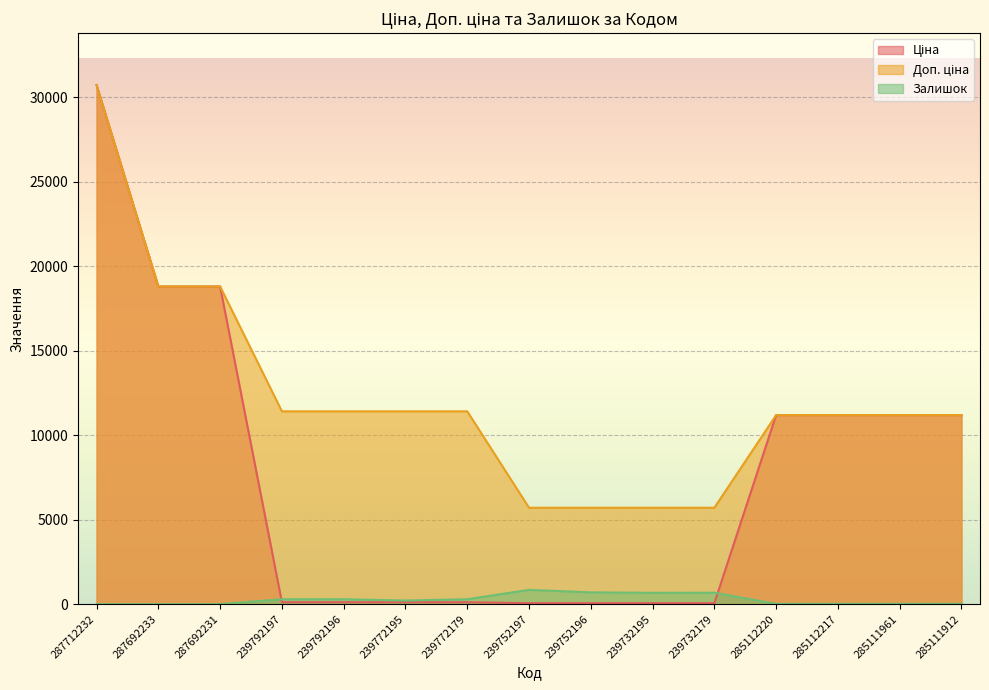

True or false: Доп. ціна and Залишок cross at least once.

False